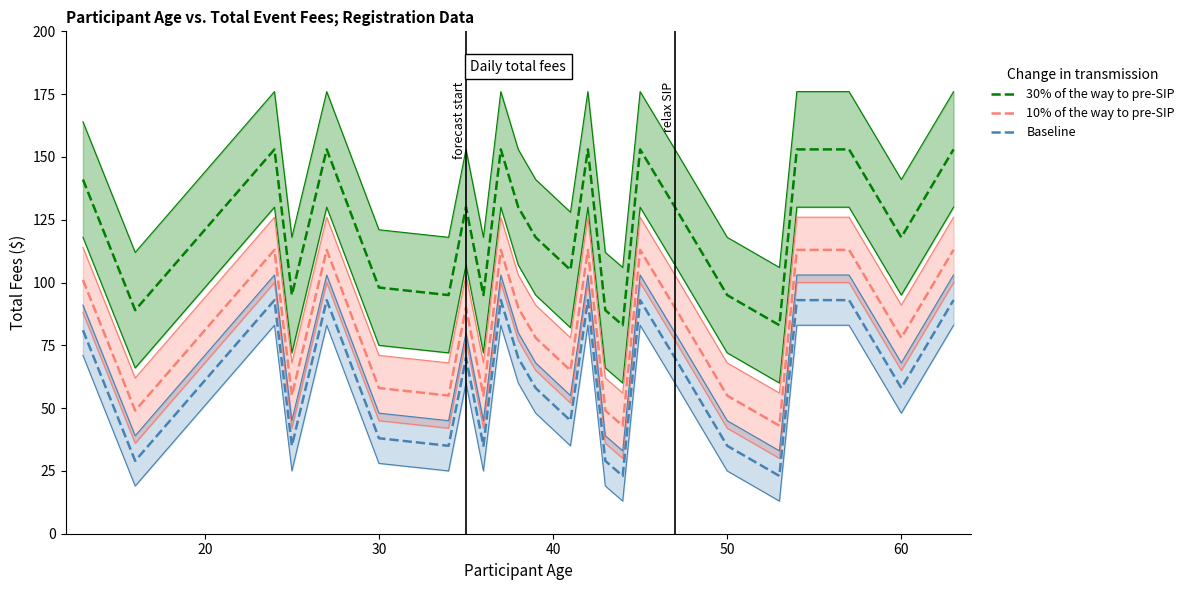

True or false: 10% of the way to pre-SIP and Baseline cross at least once.

False